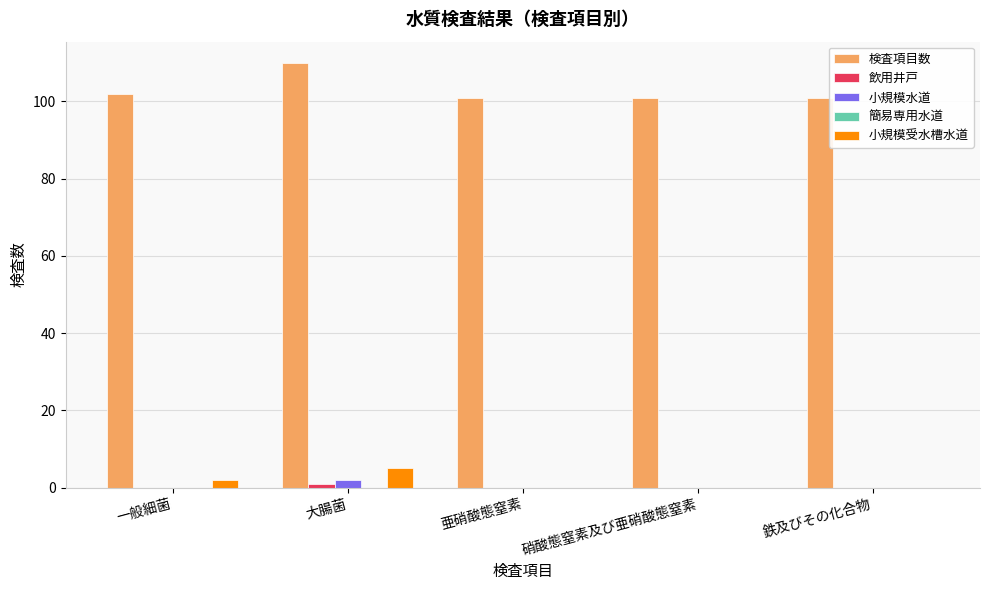

Is it true that 小規模受水槽水道 equals 0 at 硝酸態窒素及び亜硝酸態窒素?

True